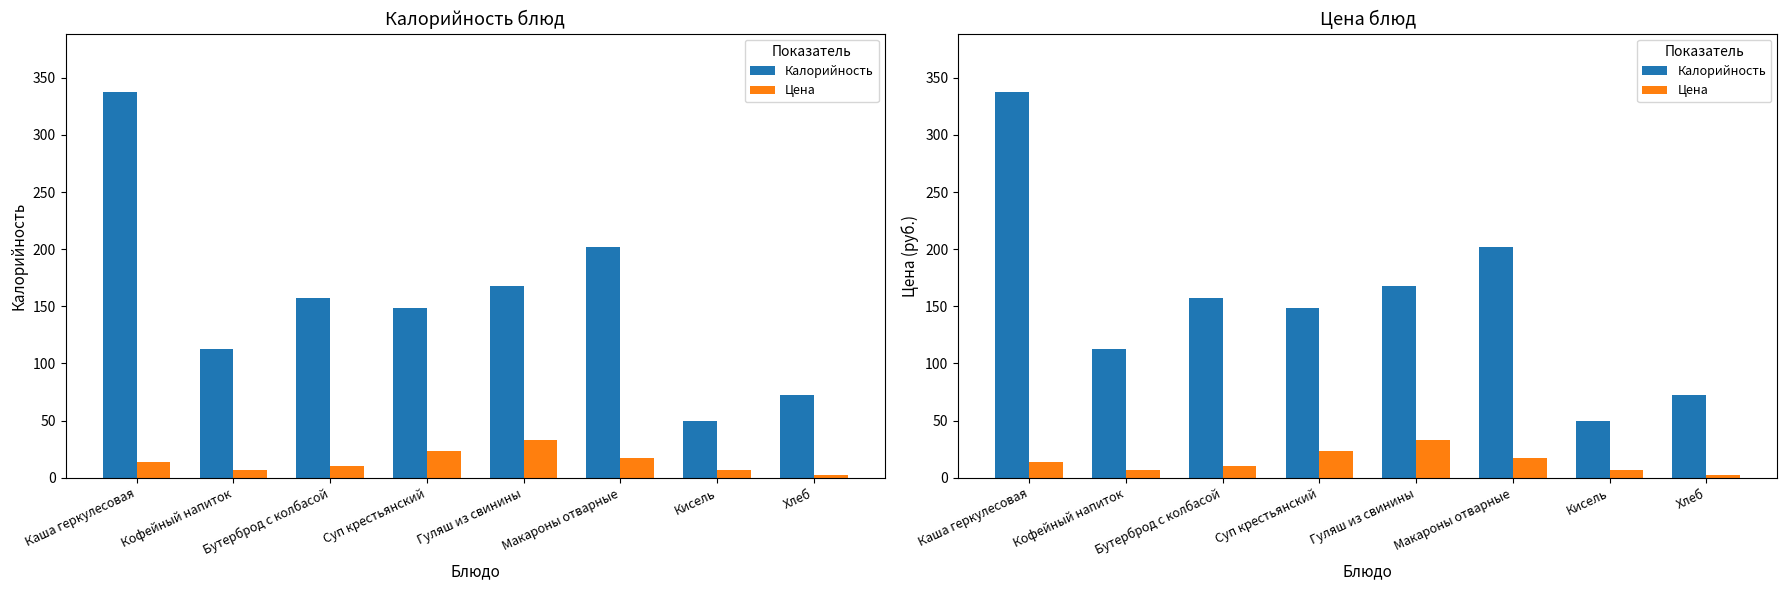

The value of Калорийность at Кисель is 29.5. True or false?

False